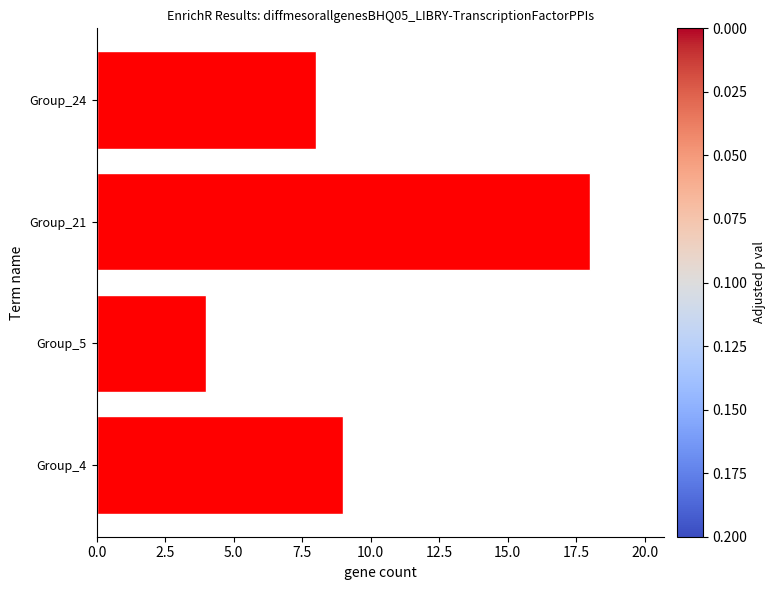

What is the greatest value displayed?

18